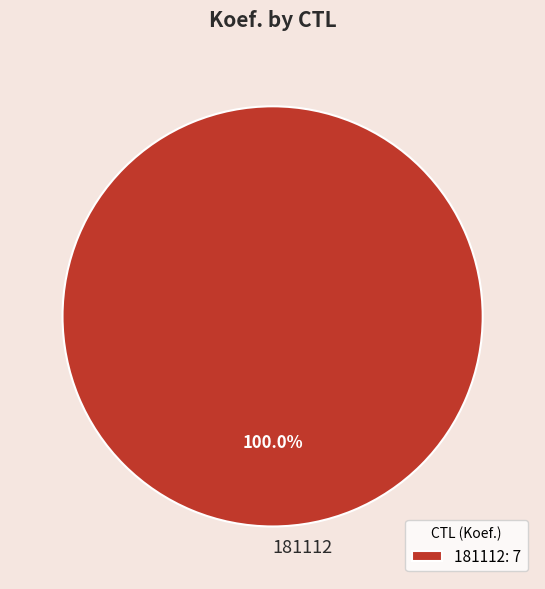

Count the number of slices in the pie.

1